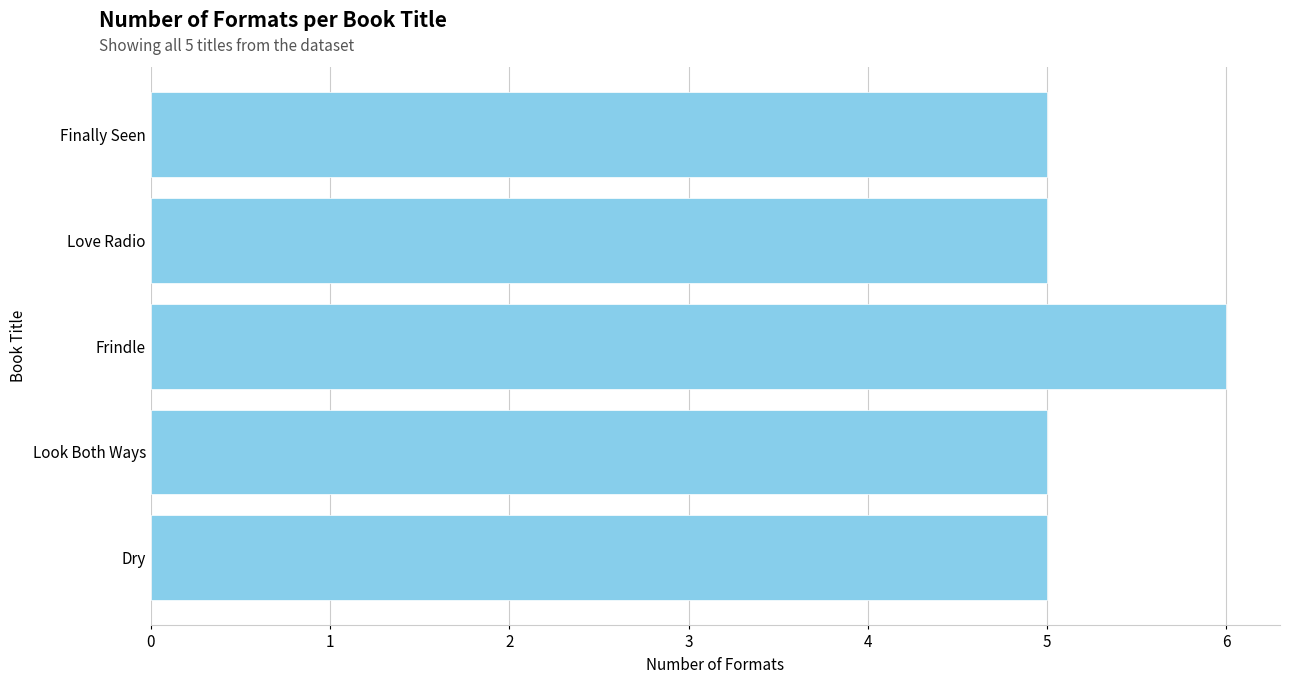

Does the chart contain any negative values?

No